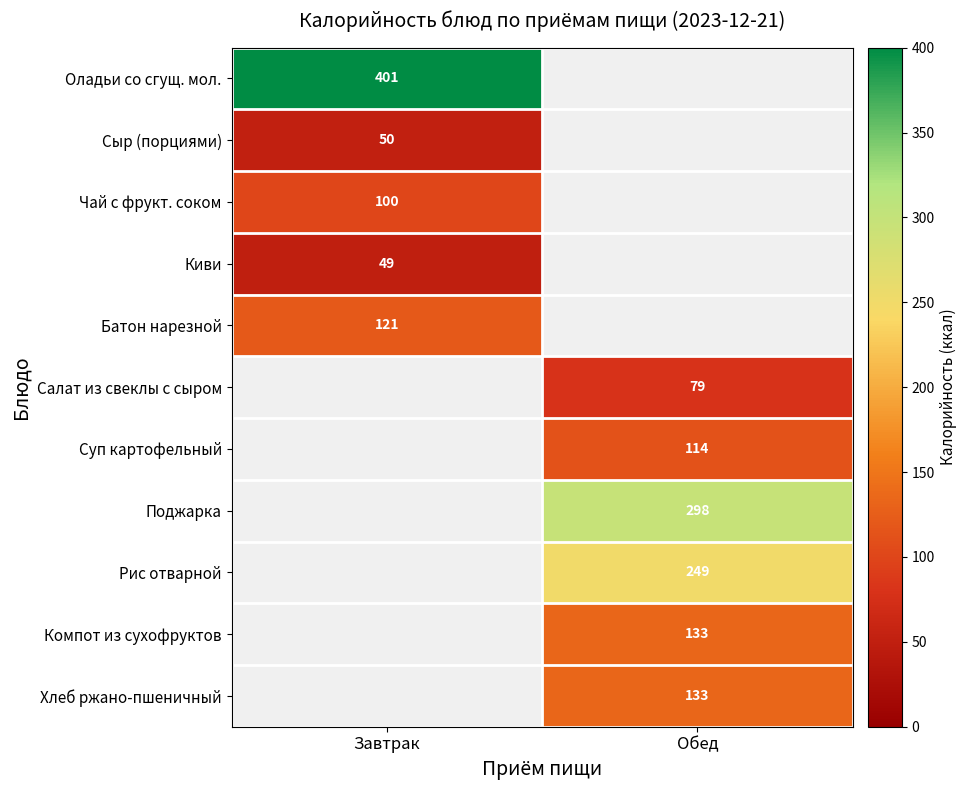

Which label corresponds to the largest value in the chart?

Завтрак